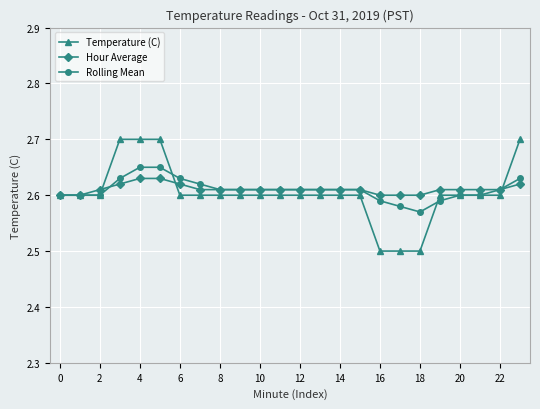

How many Hour Average values are between 2 and 3?

24